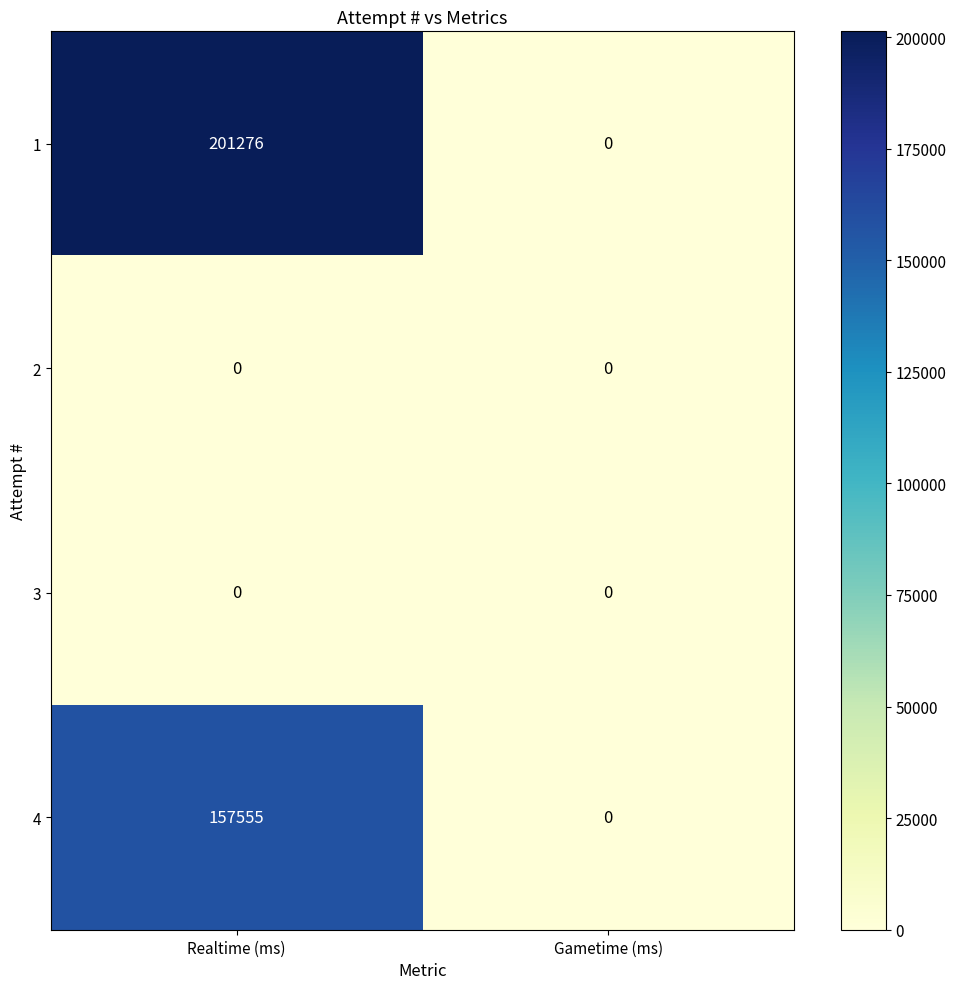

What is the total value across all series at Realtime (ms)?

358831